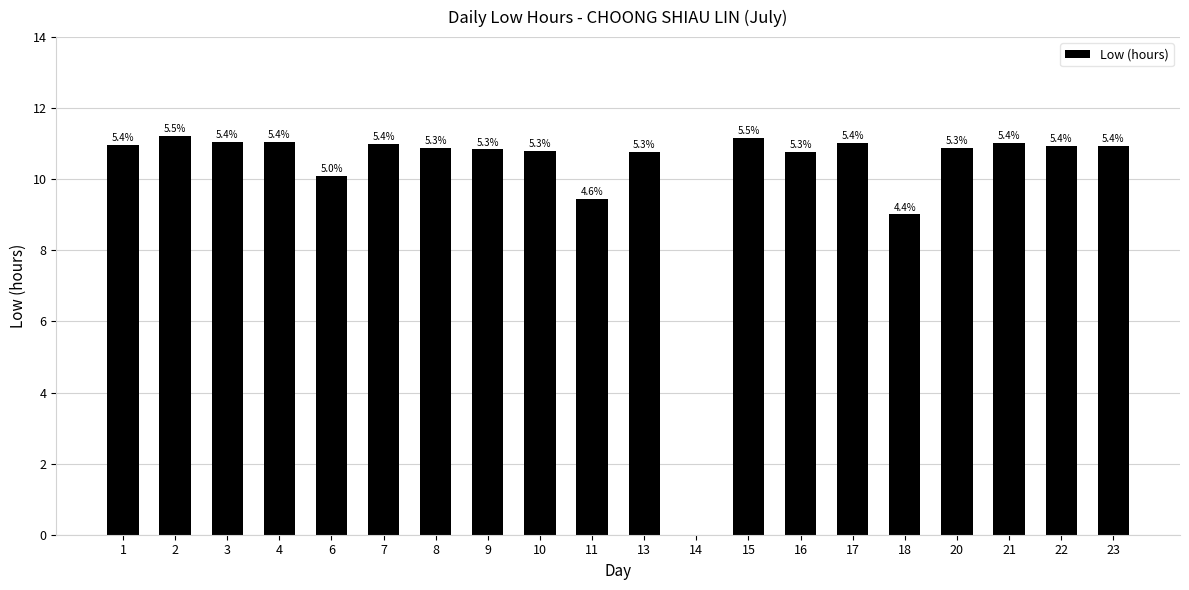

What is the change in value from 8 to 13?

-0.1